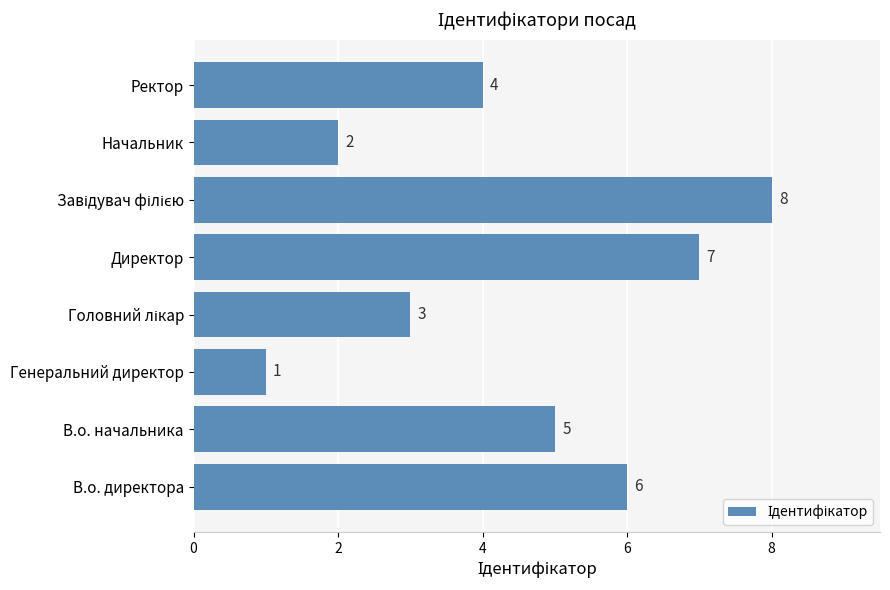

What is the smallest value displayed?

1